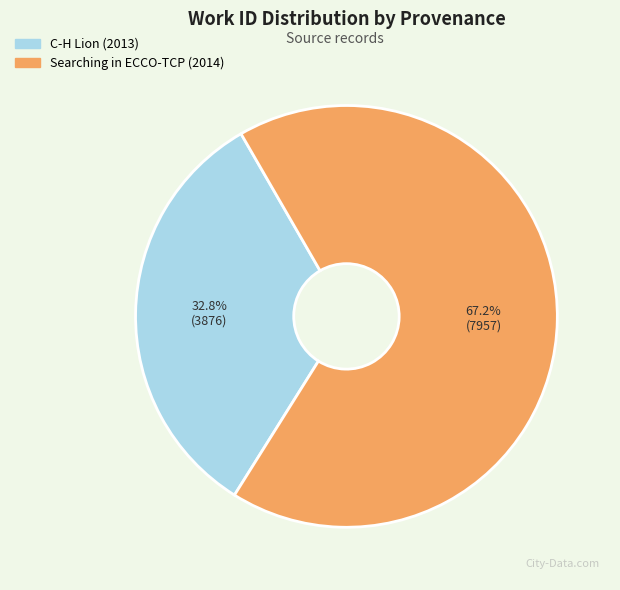

To the nearest percent, what is the difference between the C-H Lion (2013) and Searching in ECCO-TCP (2014) slice percentages?

34%